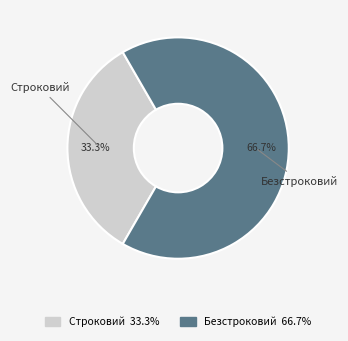

Count the number of slices in the pie.

2